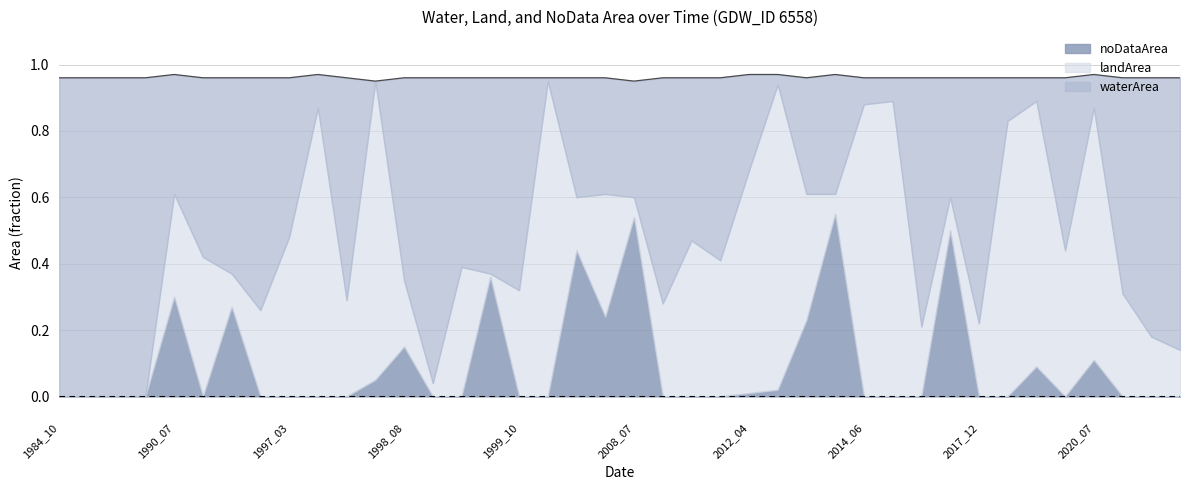

What is the sum of the landArea values at 2012_07 and 2017_07?

0.5